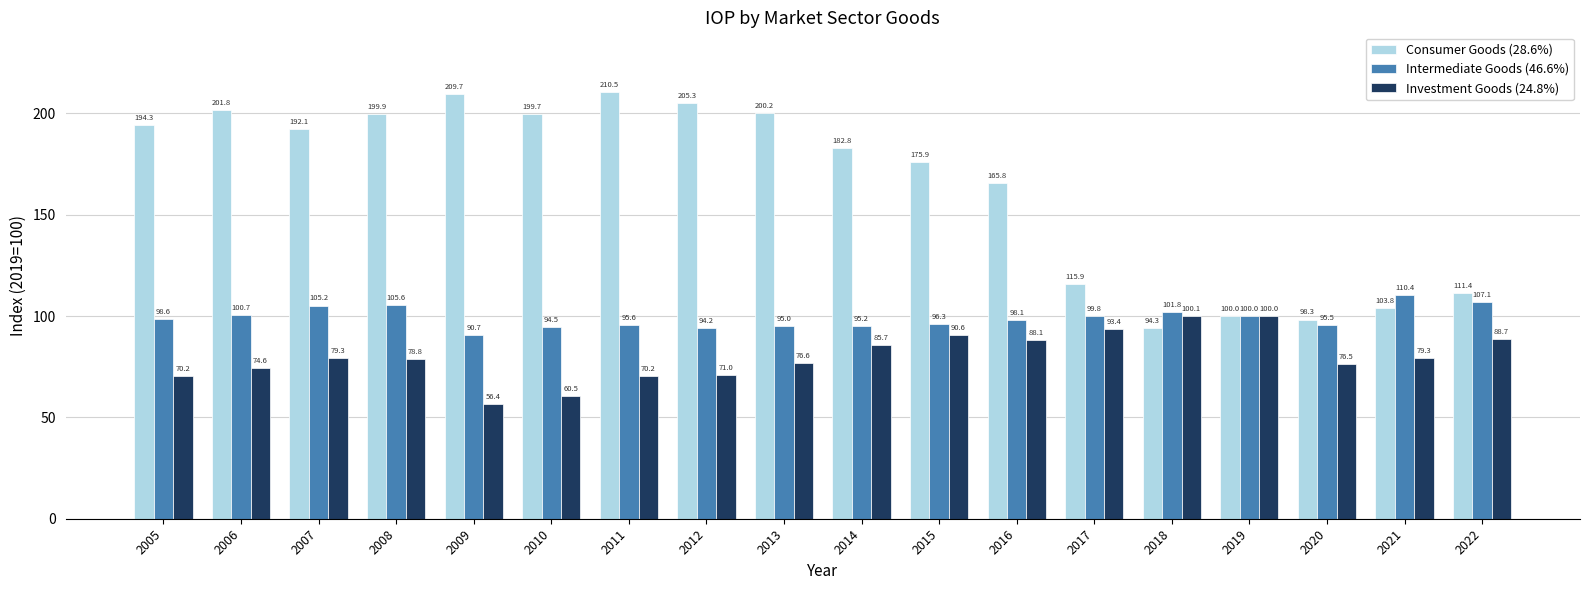

What is the difference between the highest and lowest values at 2011?

140.3